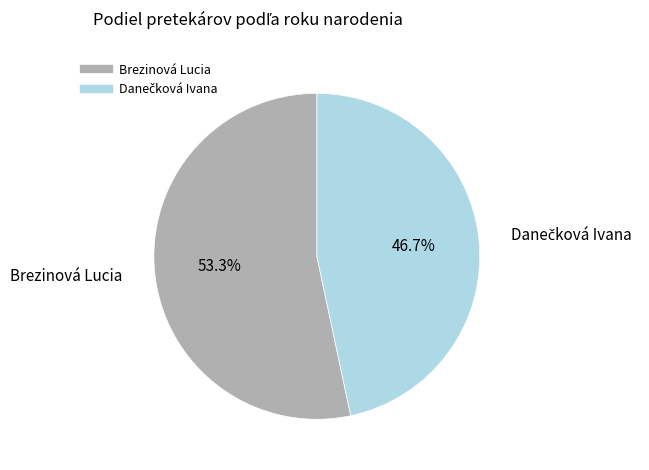

To the nearest percent, what is the average slice percentage?

50%